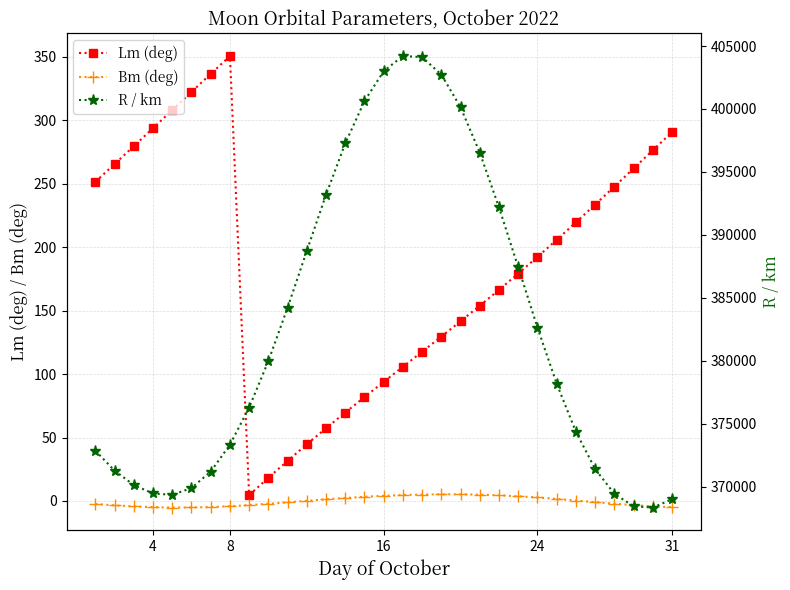

How many interior local valleys does the Bm (deg) series have?

1